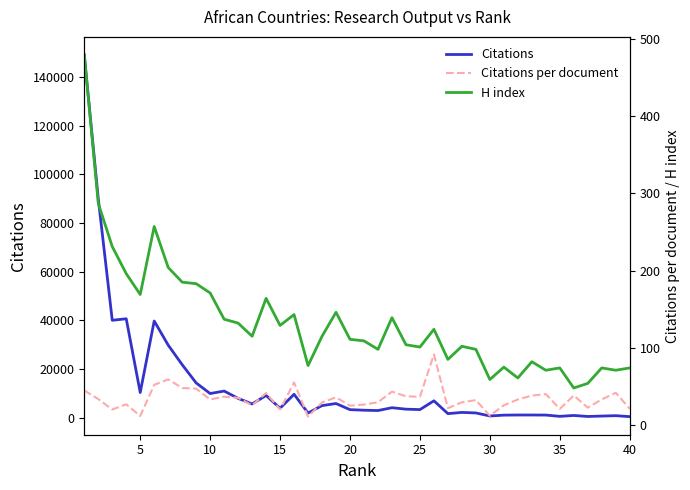

What is the difference between the maximum and minimum values in the Citations per document series?

80.6